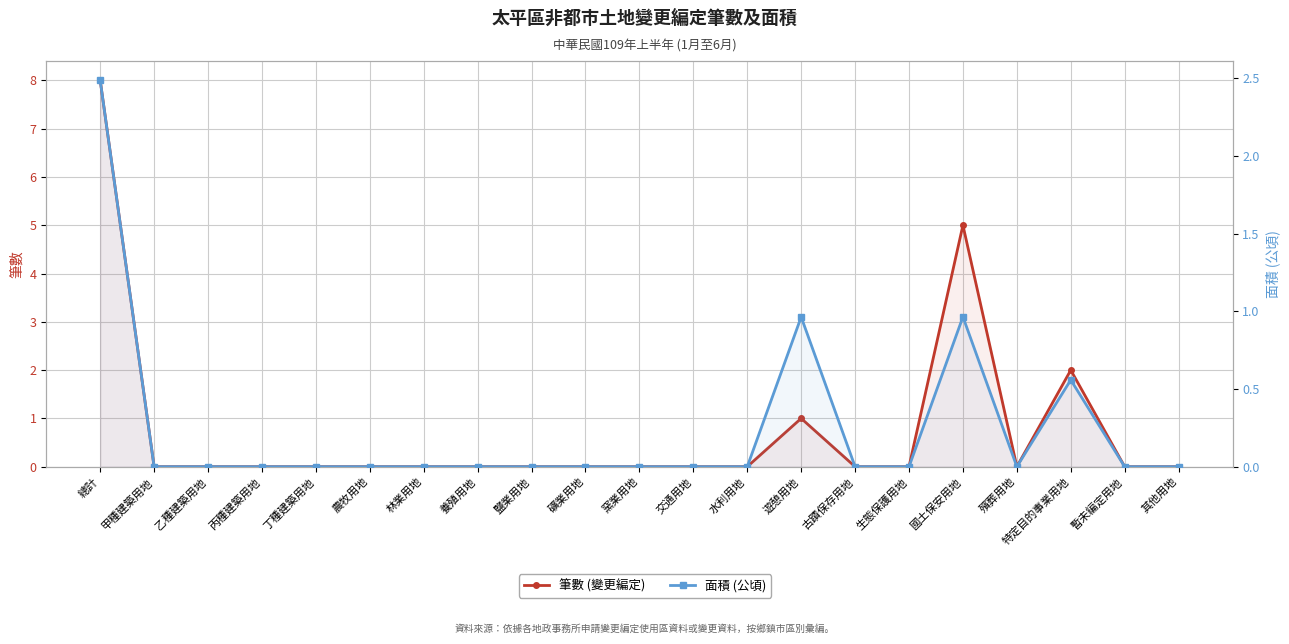

At how many categories does at least one series exceed 1?

3